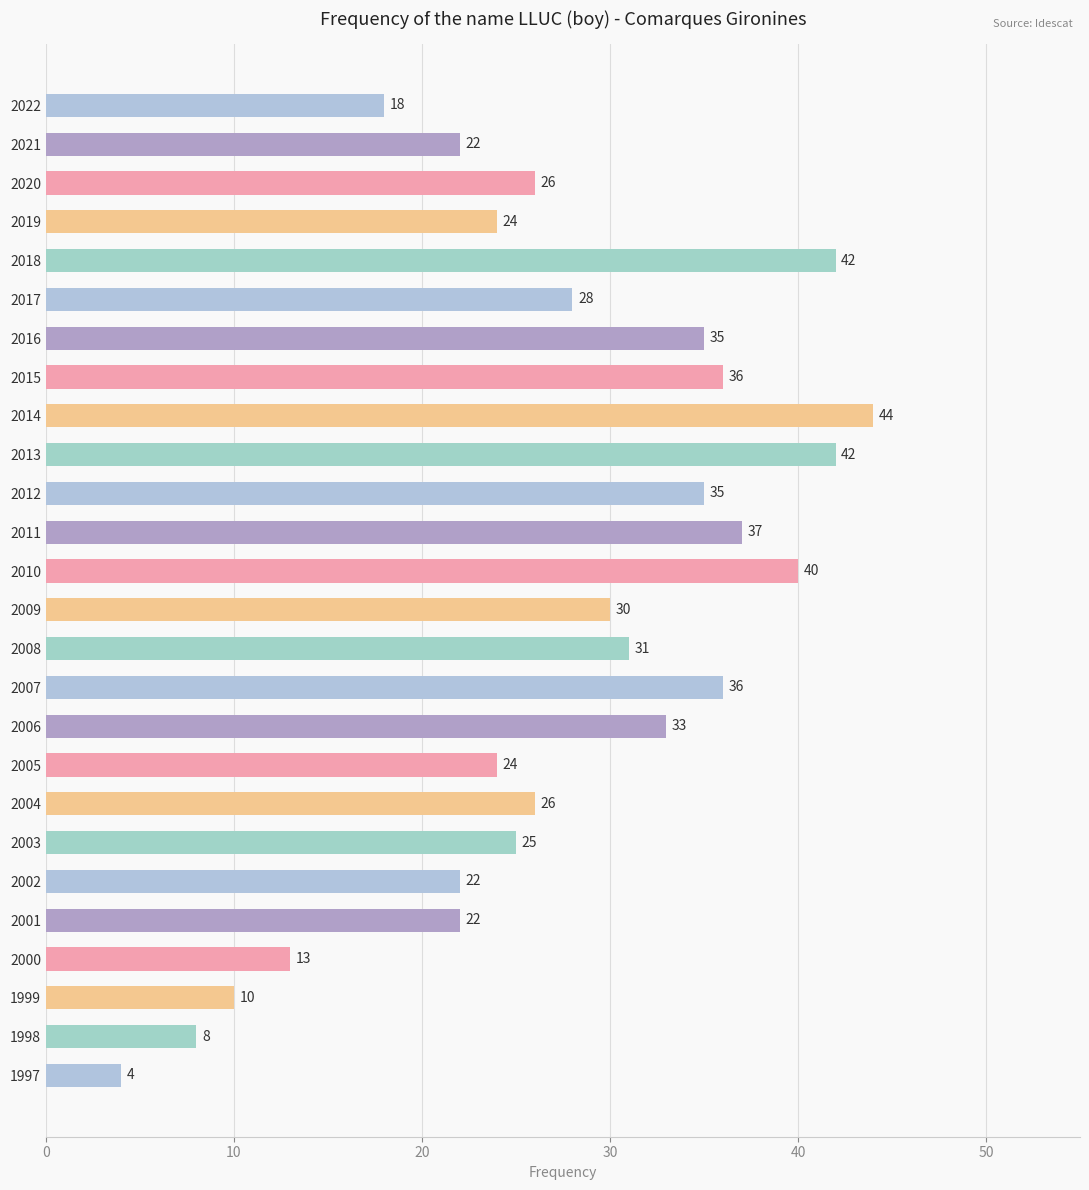

Read the value at 2010, to the nearest 10.

40